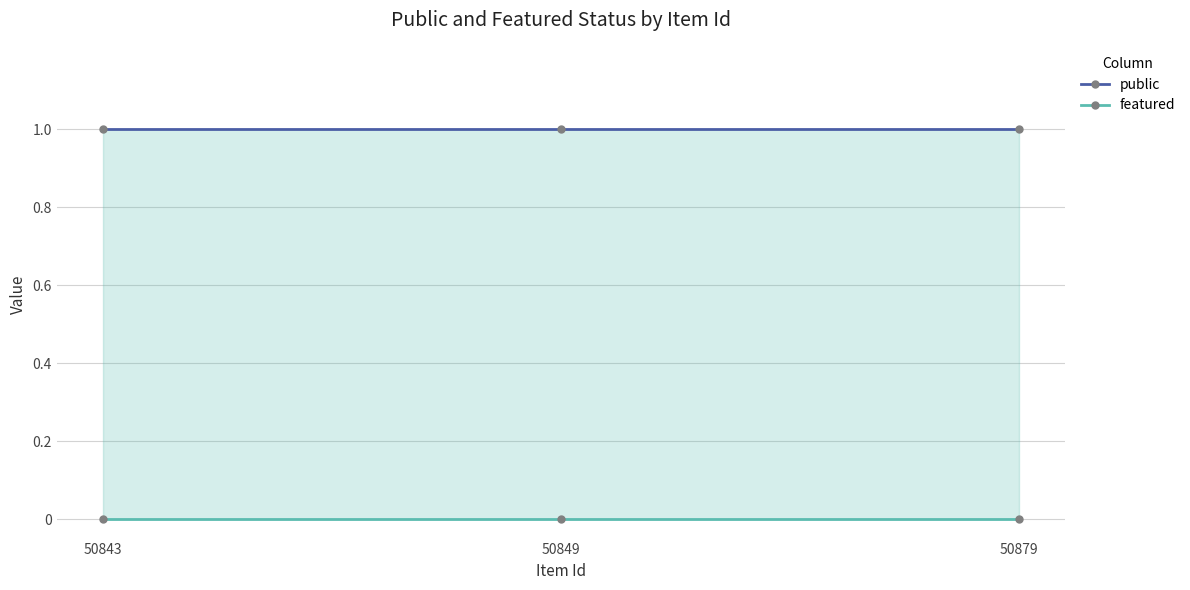

What is the total value across all series at 50843?

1